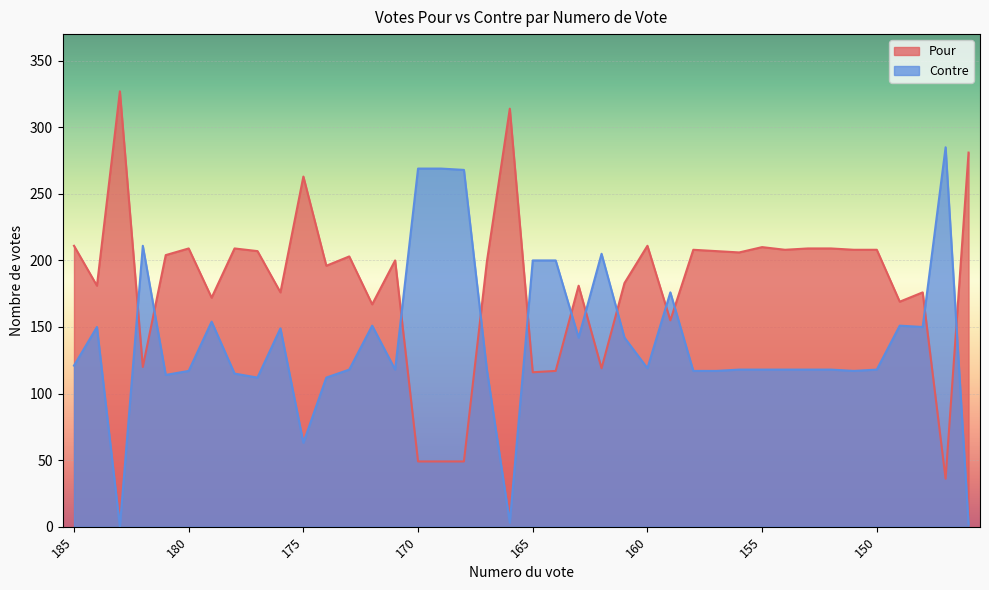

The value of Pour at 146 is 428. True or false?

False